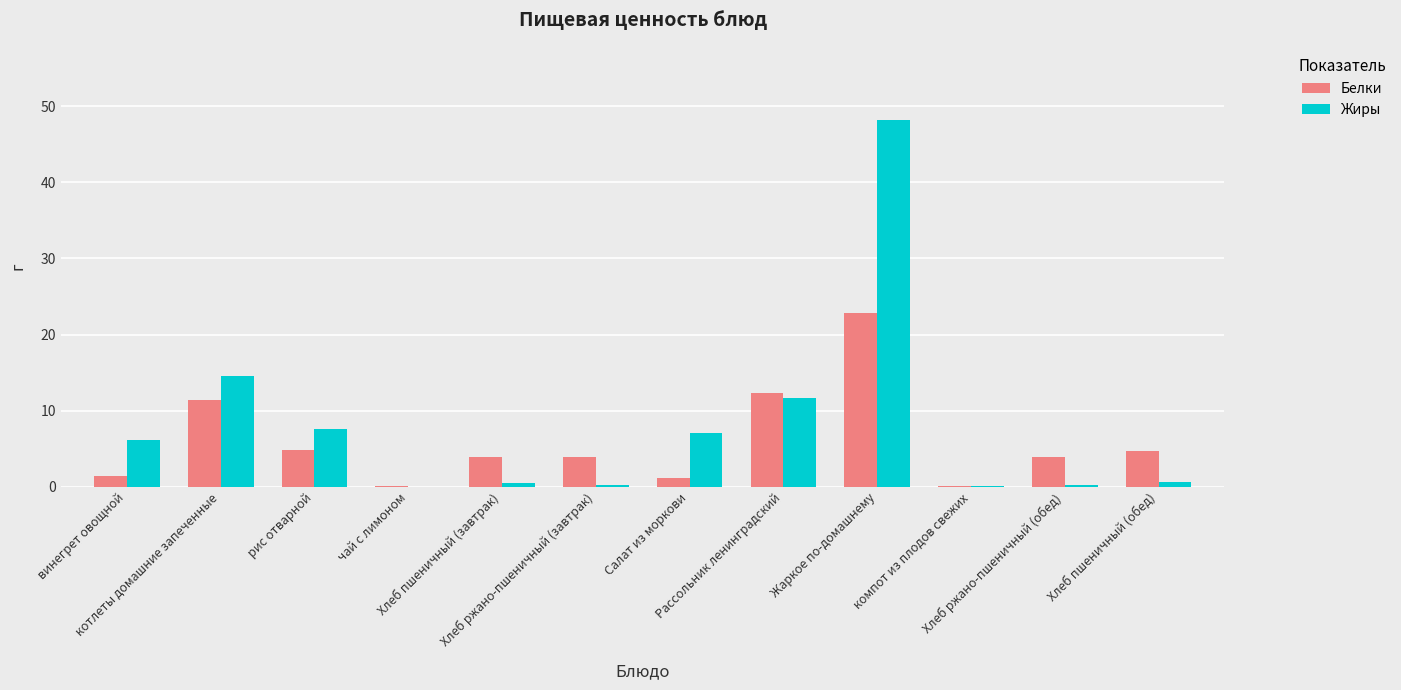

Count the number of data series in this chart.

2